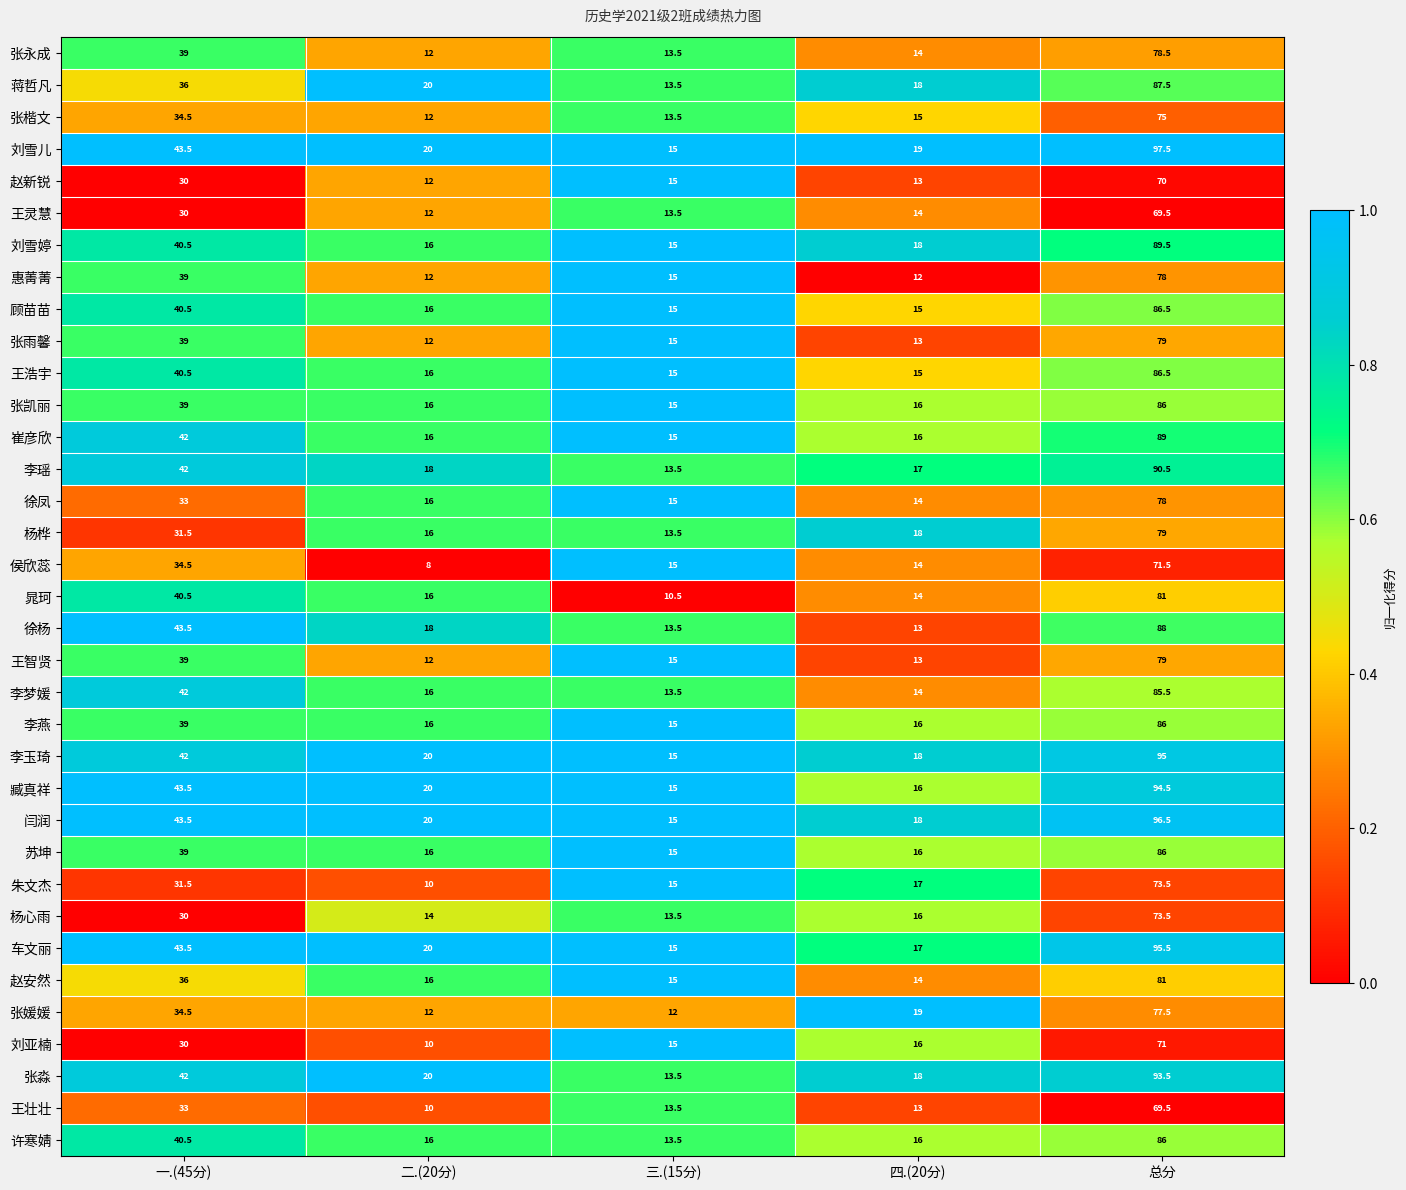

What is the approximate value of 赵安然 at 三.(15分)?

15.0